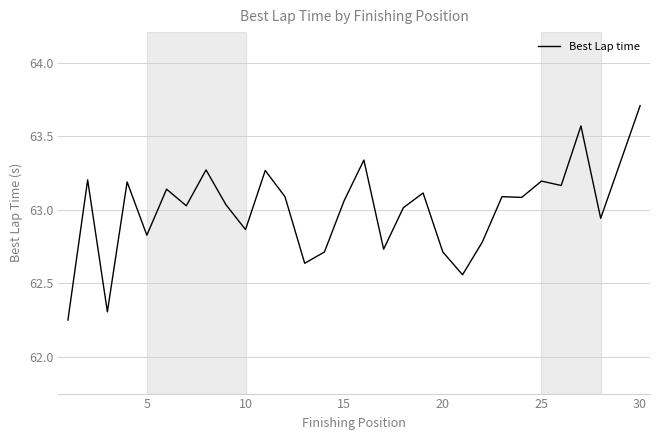

What is the greatest value displayed?

63.7